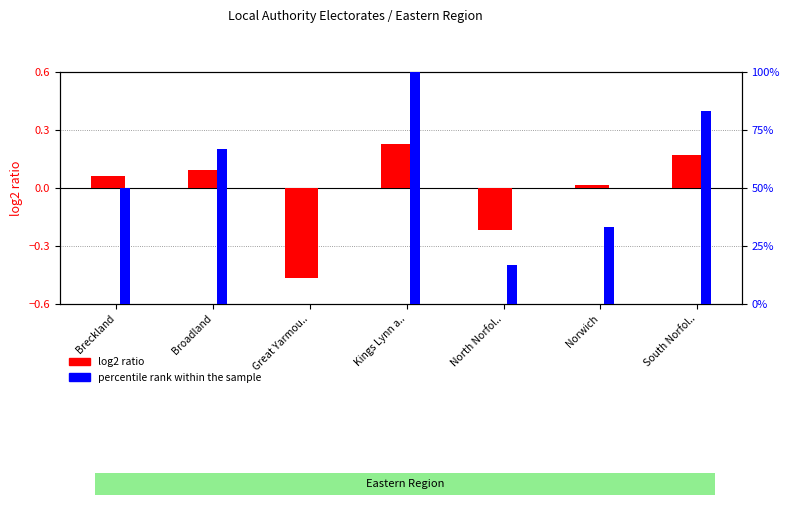

What is the difference between the percentile rank within the sample values at Kings Lynn a.. and North Norfol..?

83.3